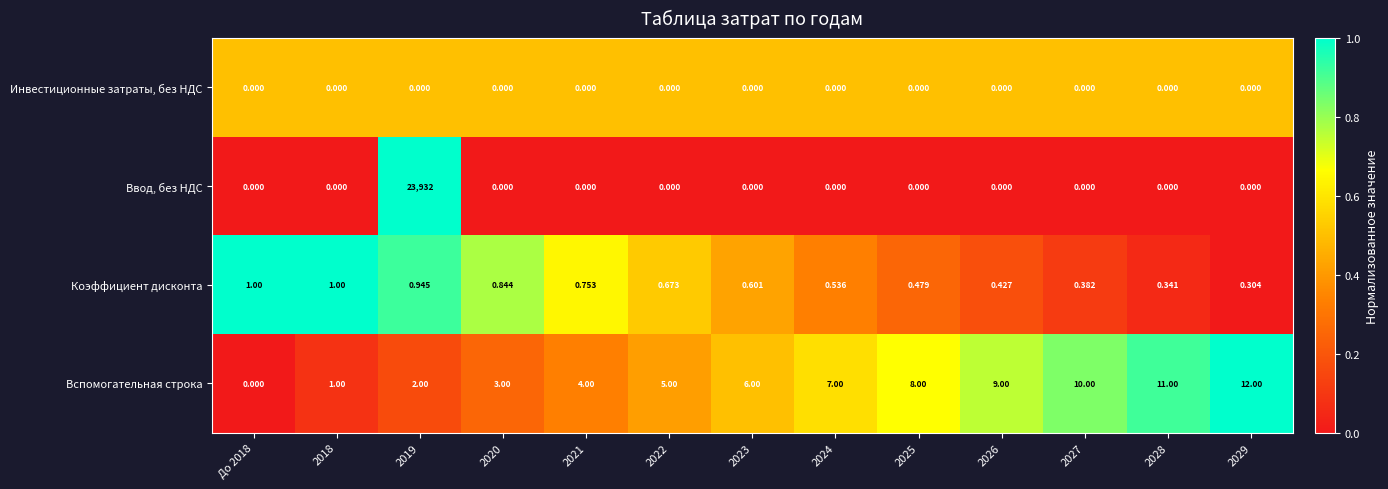

Between 2018 and 2024, which series saw the biggest shift?

Вспомогательная строка